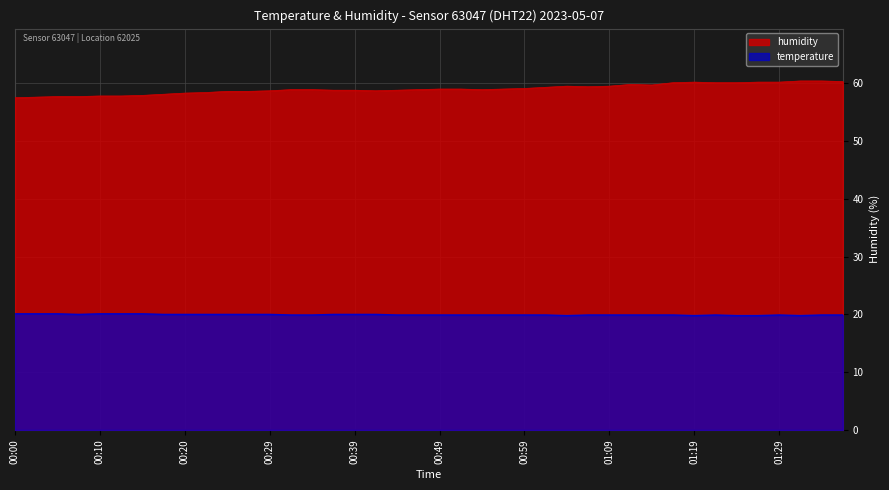

What is the value of the humidity point at the 7th from the left?

57.9